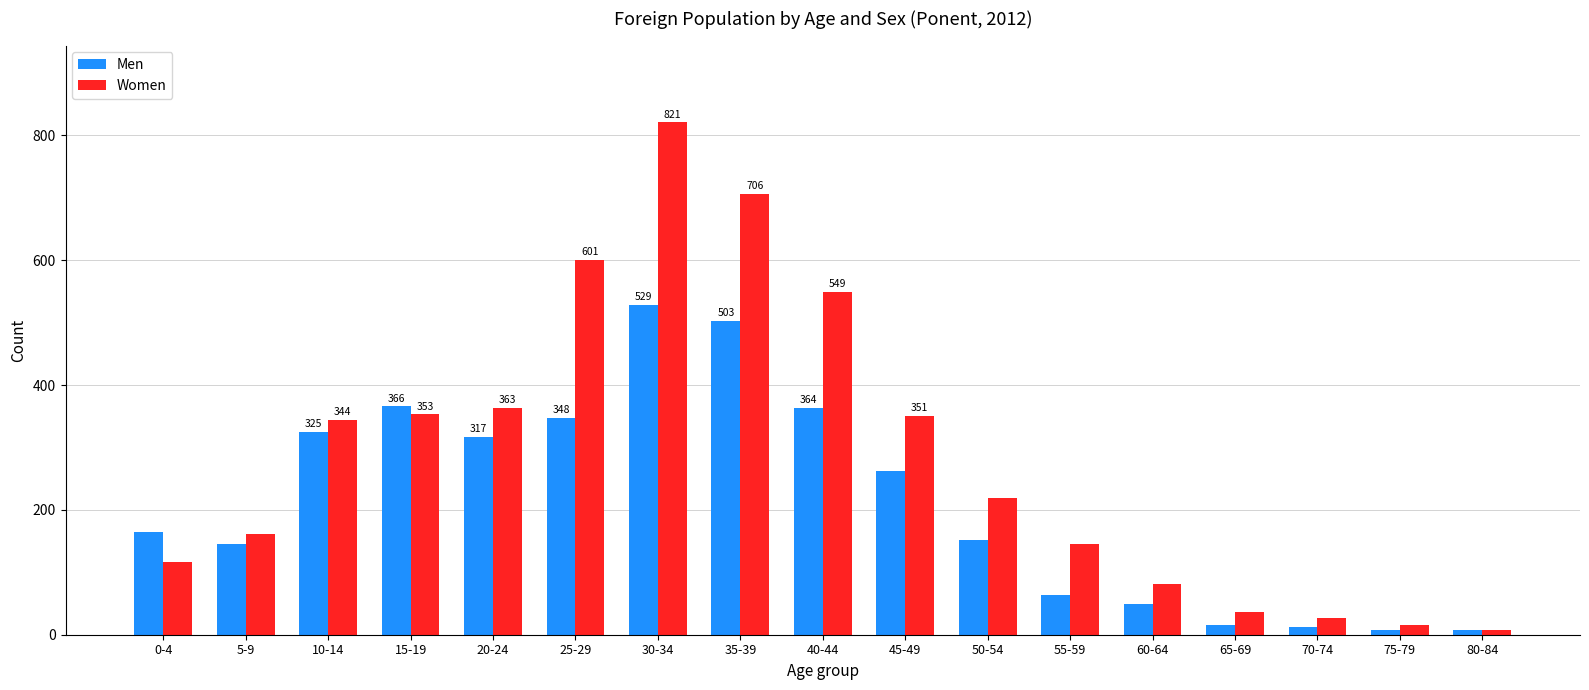

What is the sum of all Women values?

4897